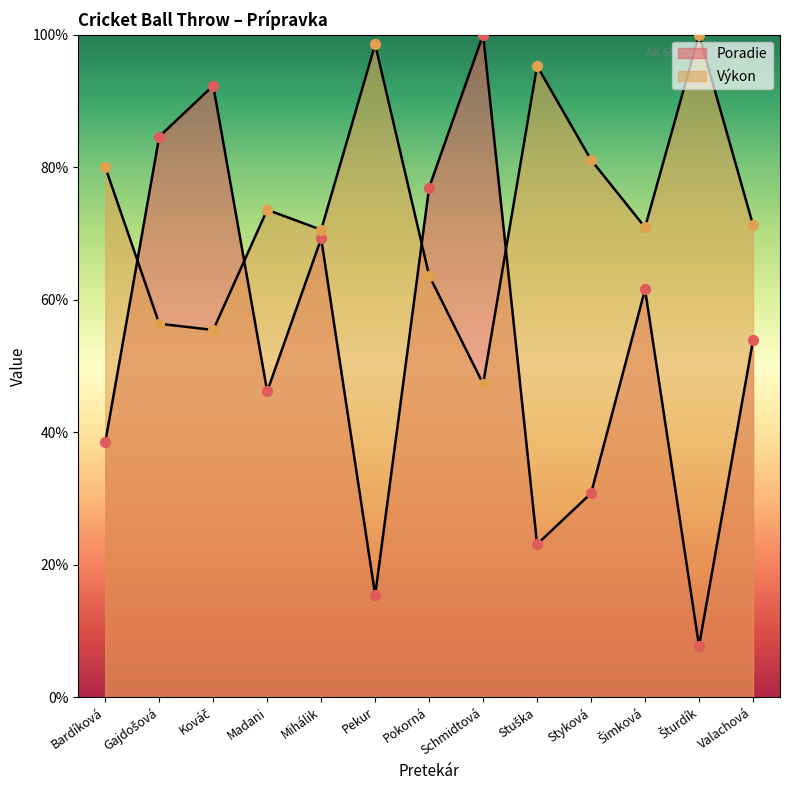

At which category is the sum across all series the highest?

Kováč